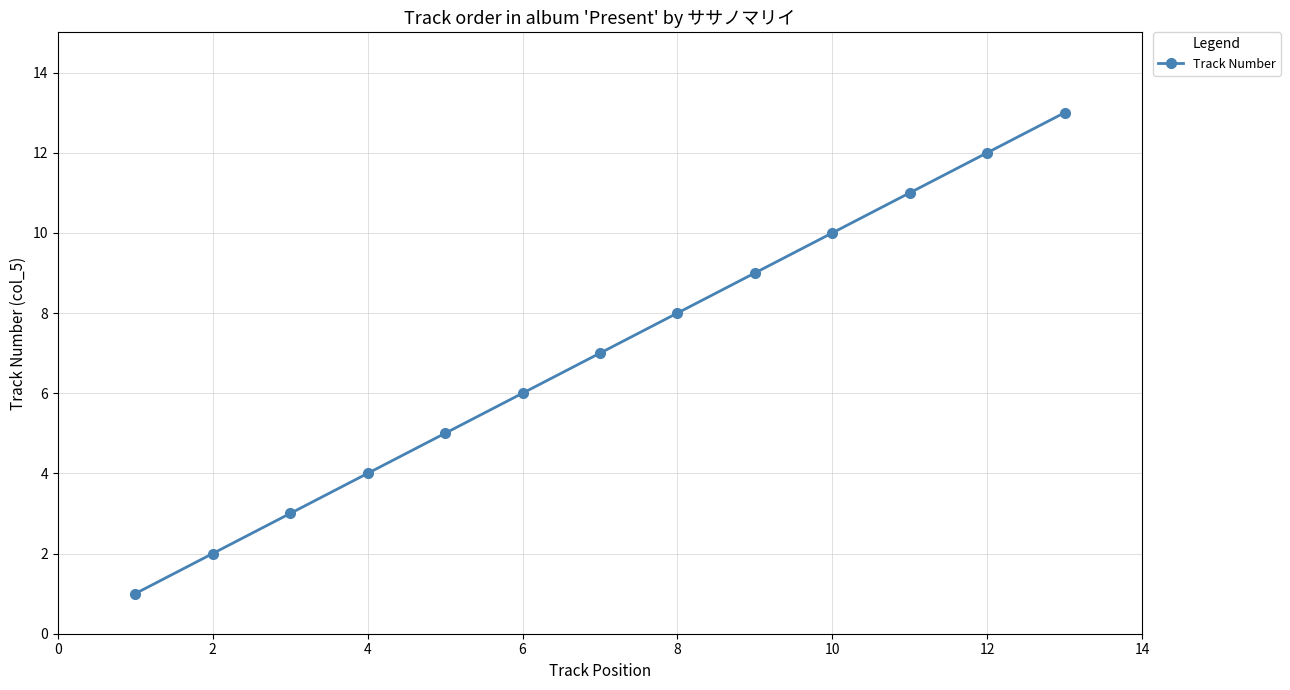

What is the maximum value shown in the chart?

13